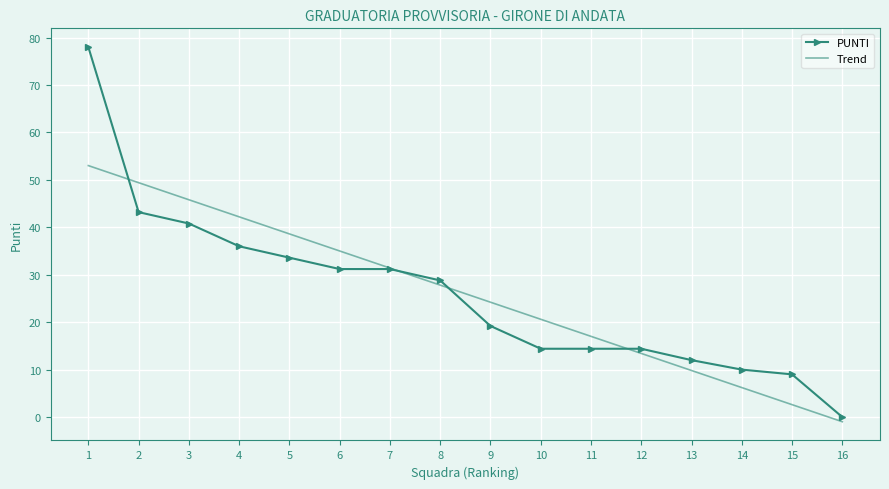

Reading left to right, what are all the values shown in this chart?

PUNTI: 78.0	43.2	40.8	36.0	33.6	31.2	31.2	28.8	19.2	14.4	14.4	14.4	12.0	10.0	9.0	0.0
Trend: 53.0	49.4	45.8	42.2	38.6	35.0	31.4	27.8	24.2	20.6	17.0	13.4	9.8	6.2	2.6	-1.0